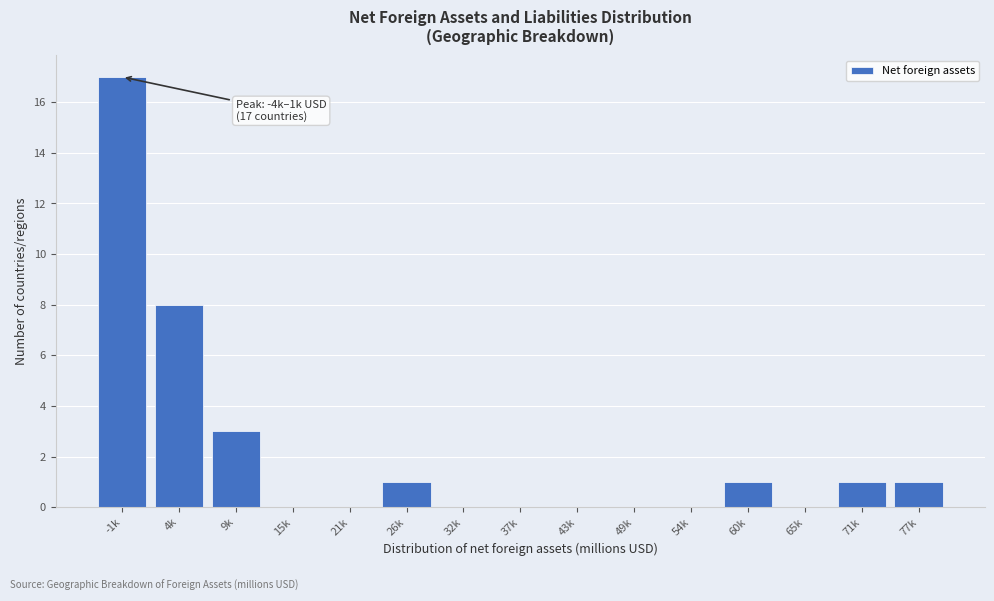

Reading left to right, transcribe all the data shown in this chart.

-1k=17	4k=8	9k=3	15k=0	21k=0	26k=1	32k=0	37k=0	43k=0	49k=0	54k=0	60k=1	65k=0	71k=1	77k=1